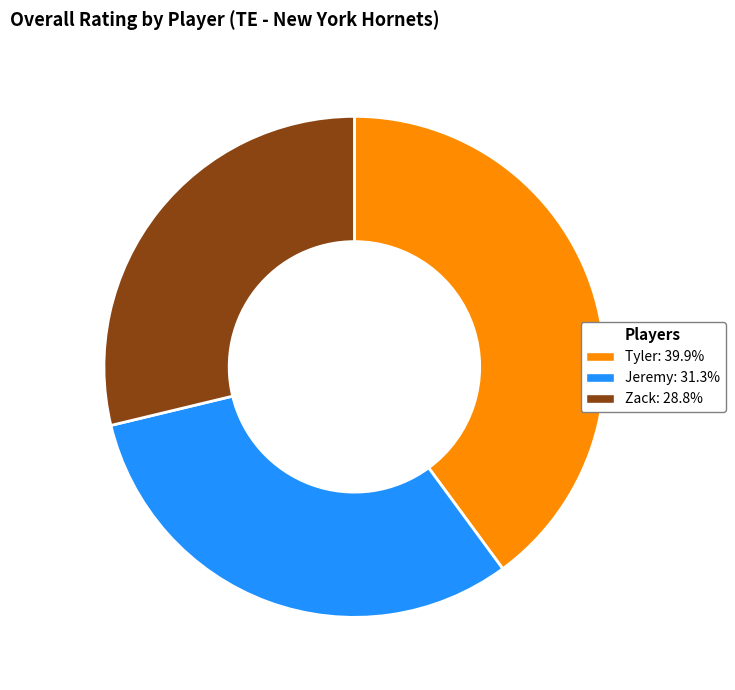

Do Zack: 28.8% and Jeremy: 31.3% together represent more than half of the pie?

Yes